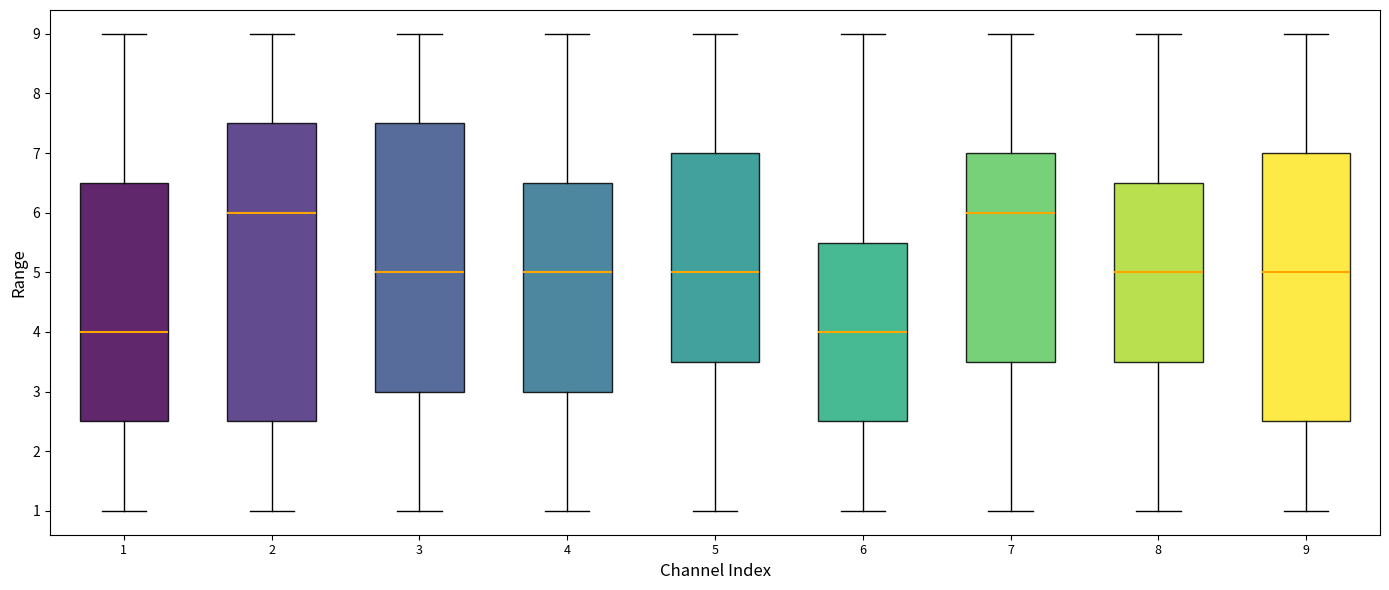

Which box is the tallest, from its lower edge to its upper edge?

2